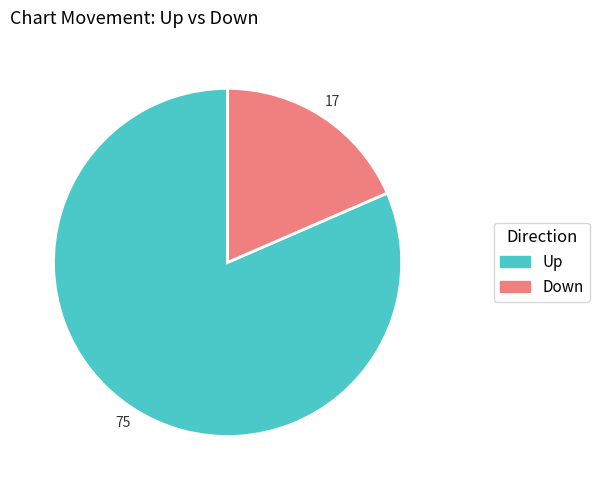

How many segments does this pie chart have?

2